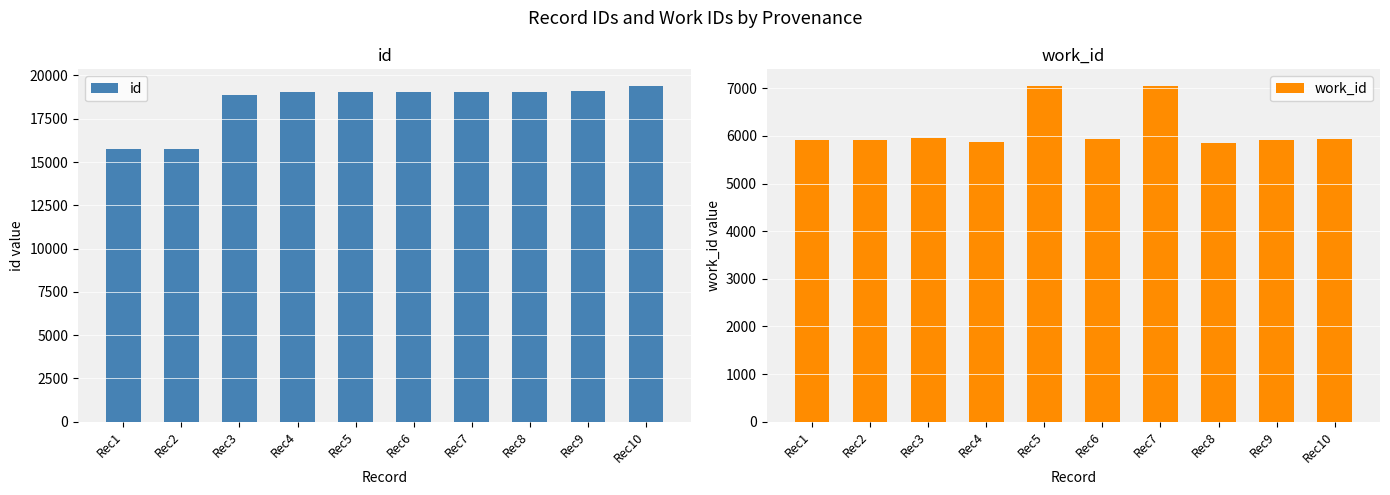

The work_id series shows 5936 at Rec6. True or false?

True